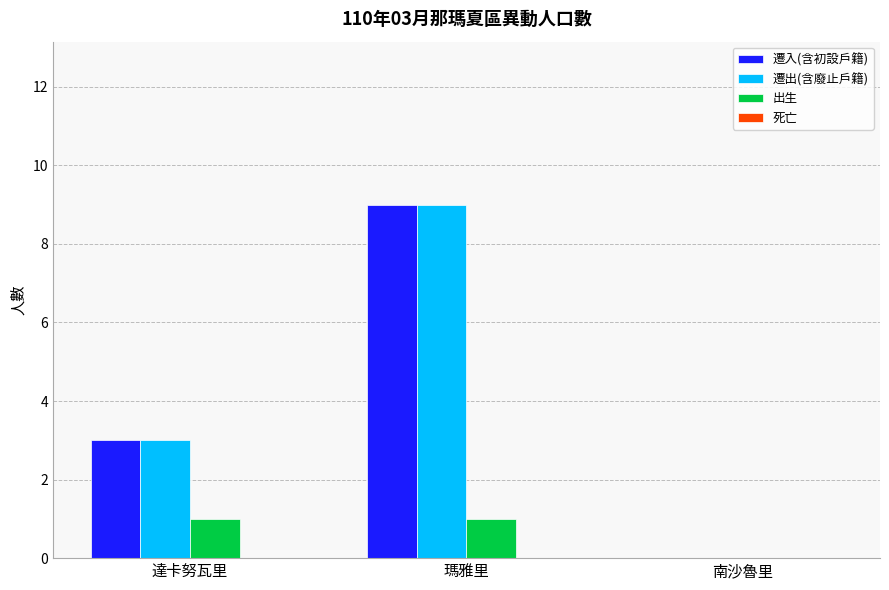

Is it true that 遷出(含廢止戶籍) equals 1 at 達卡努瓦里?

False